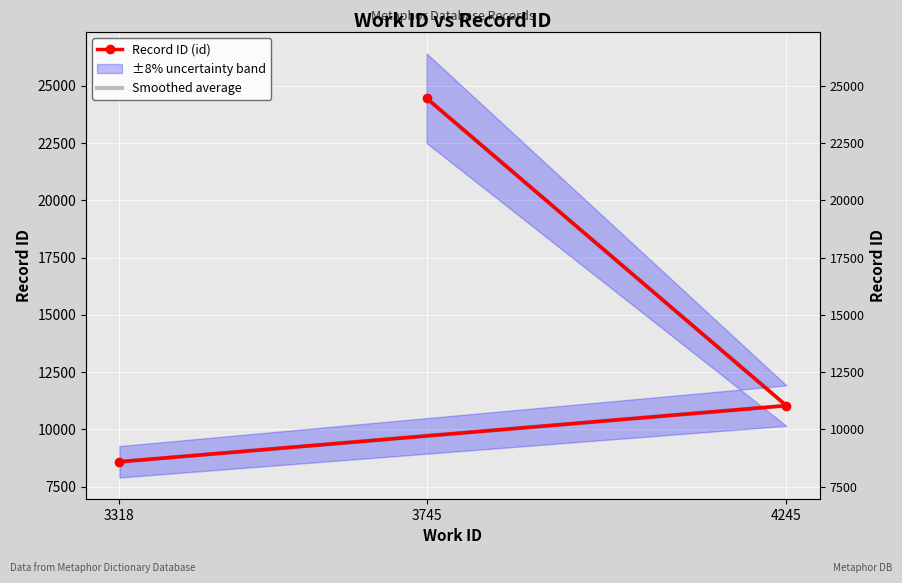

List the labels in order of Smoothed average value, smallest first.

3318, 4245, 3745